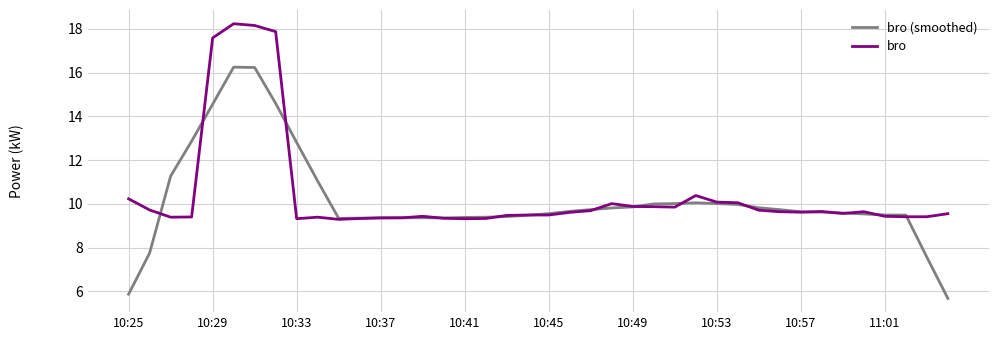

Count the number of data series in this chart.

2